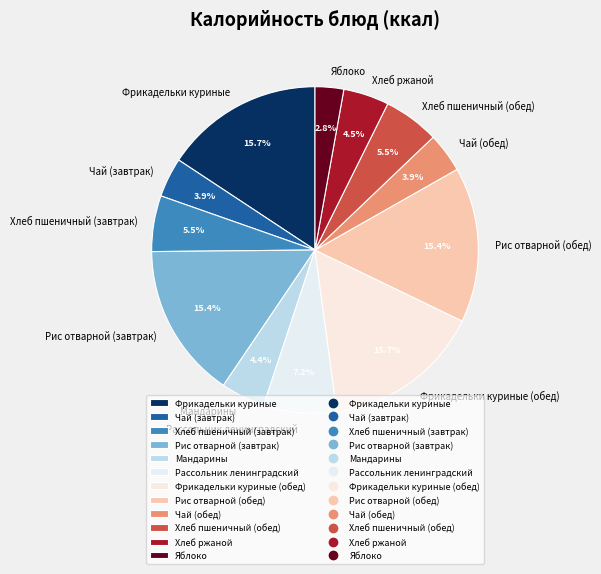

To the nearest percent, what portion does Чай (обед) represent?

4%